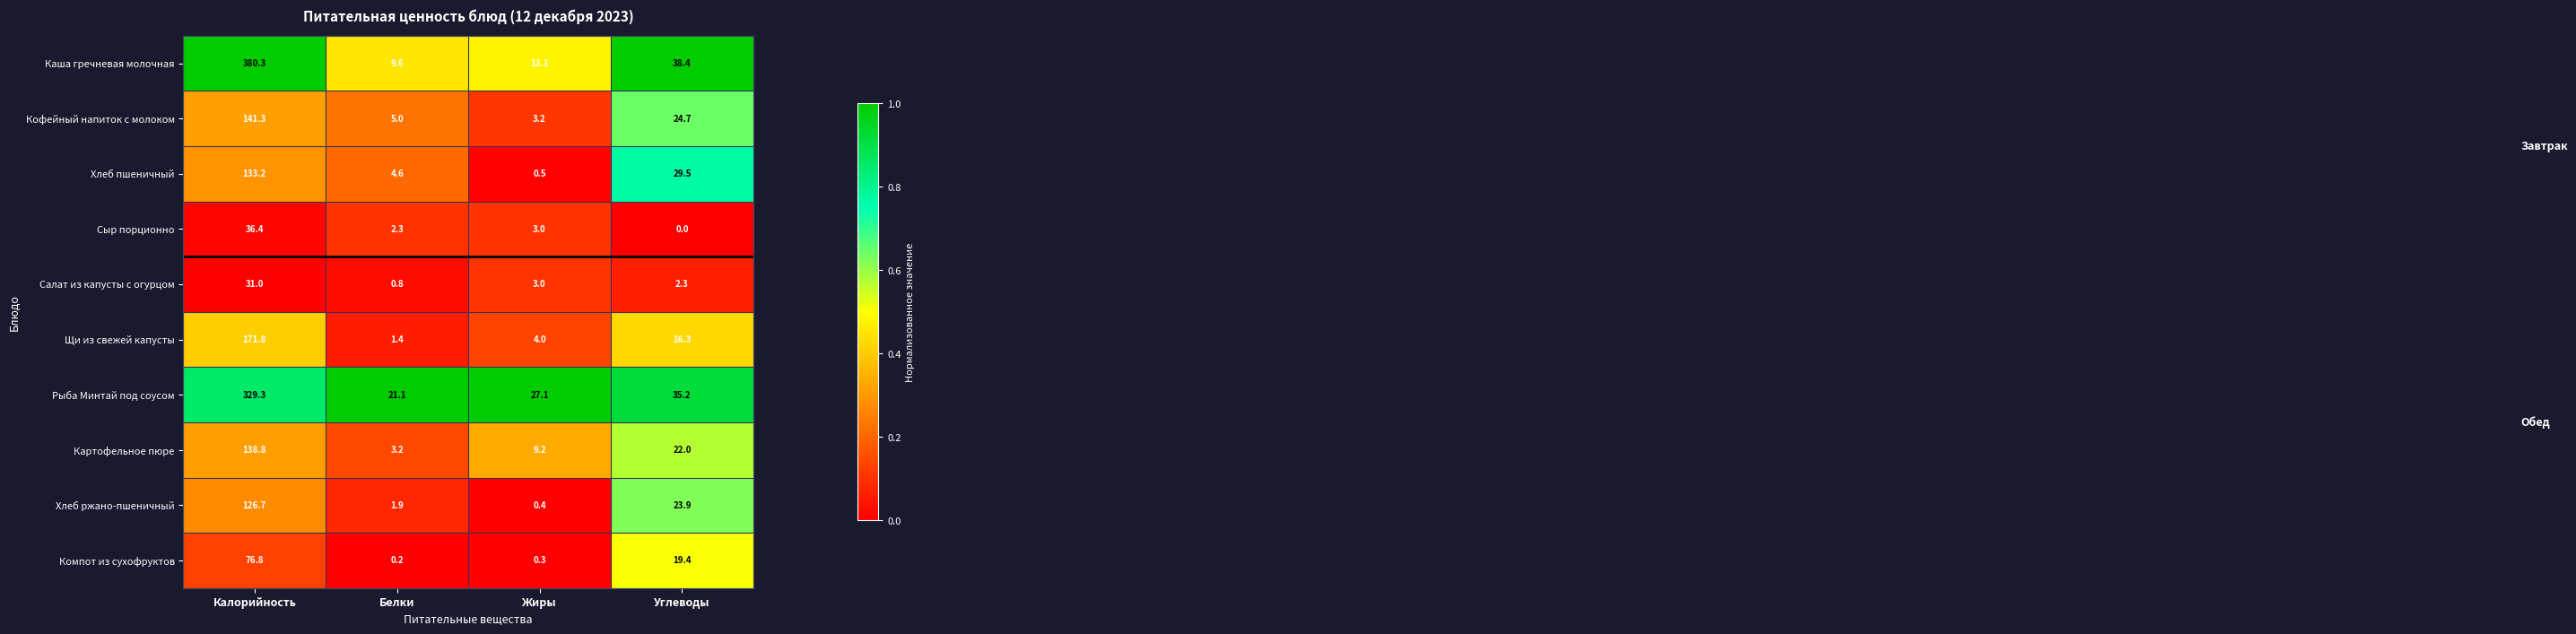

Which label corresponds to the largest value in the chart?

Калорийность